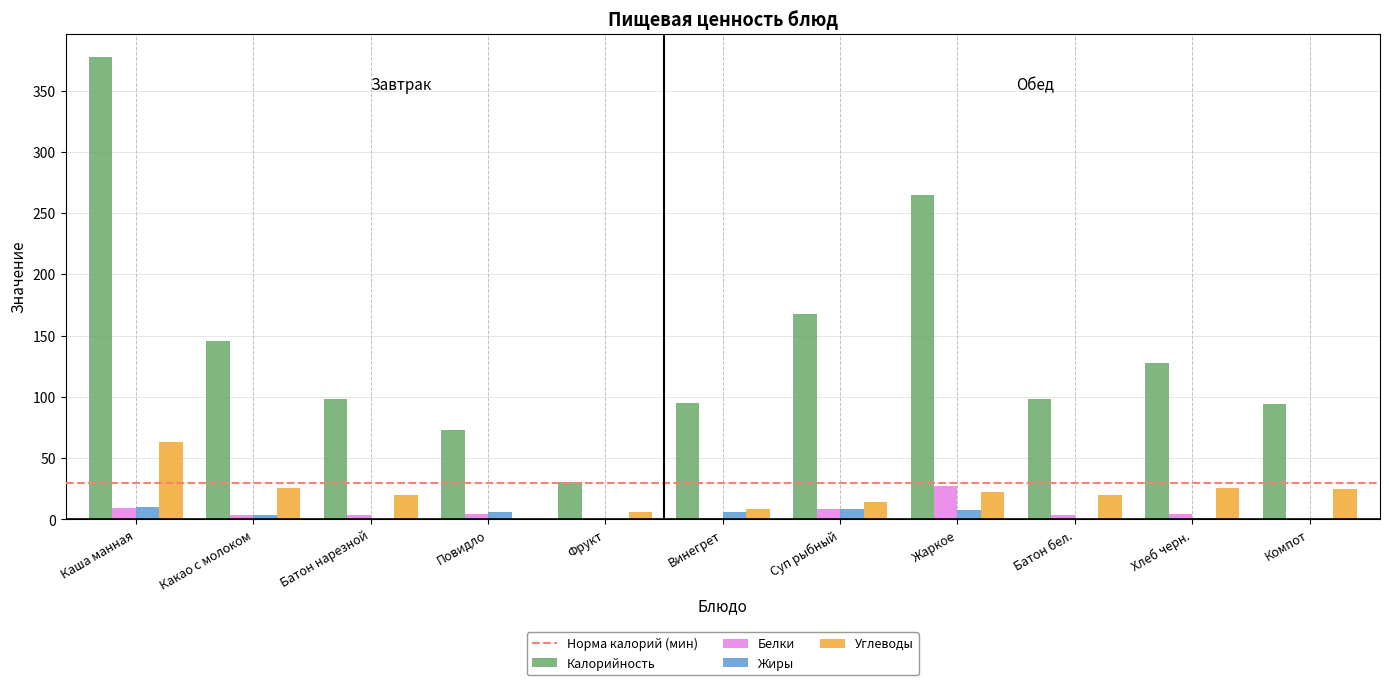

What value does the Углеводы series have at Суп рыбный?

14.3